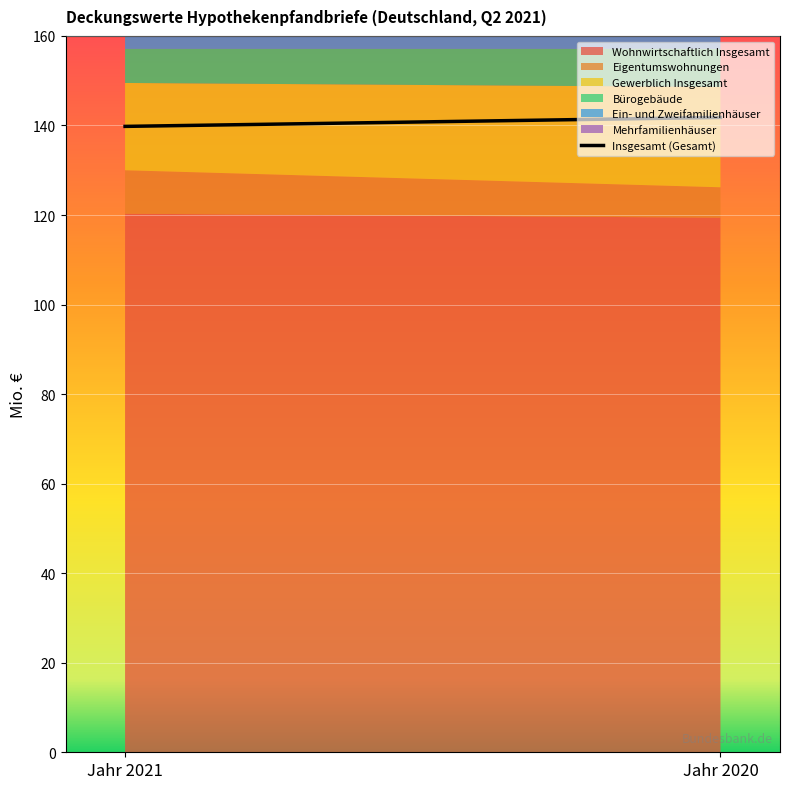

List the labels in order of value, largest first.

Jahr 2020, Jahr 2021